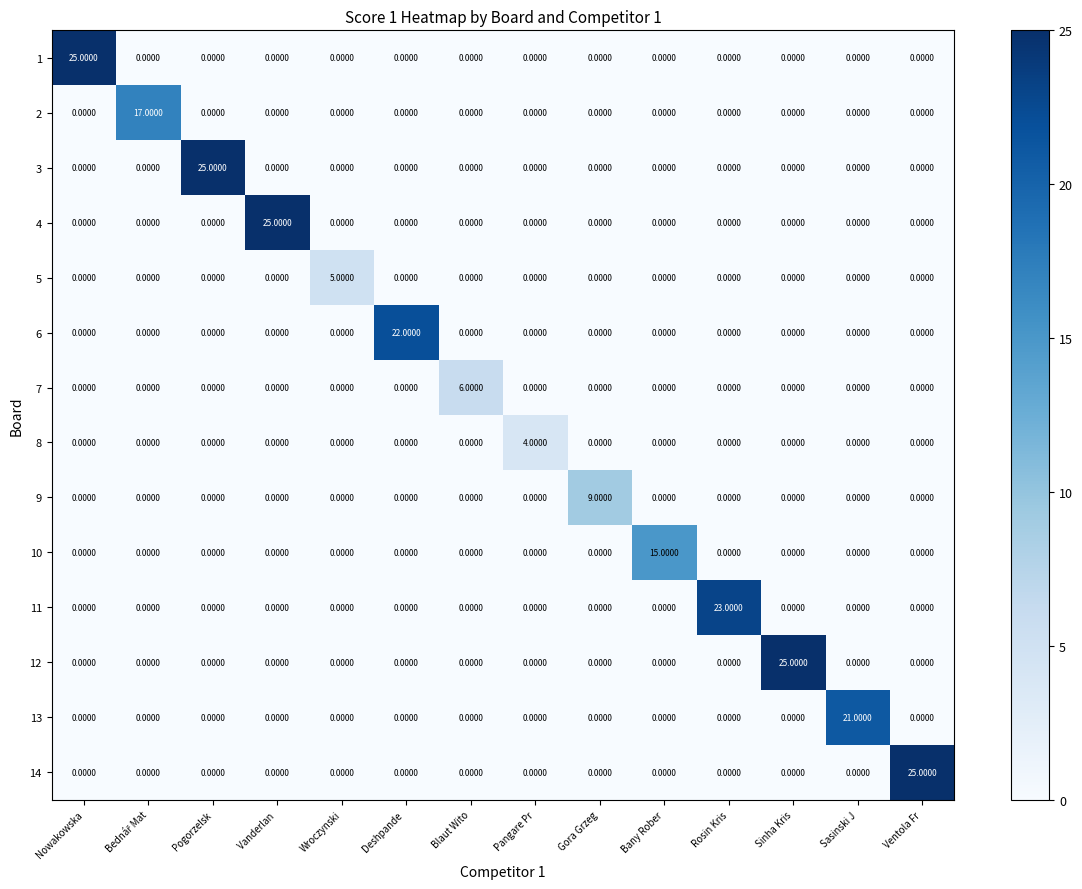

What is the total value across all series at Deshpande ?

22